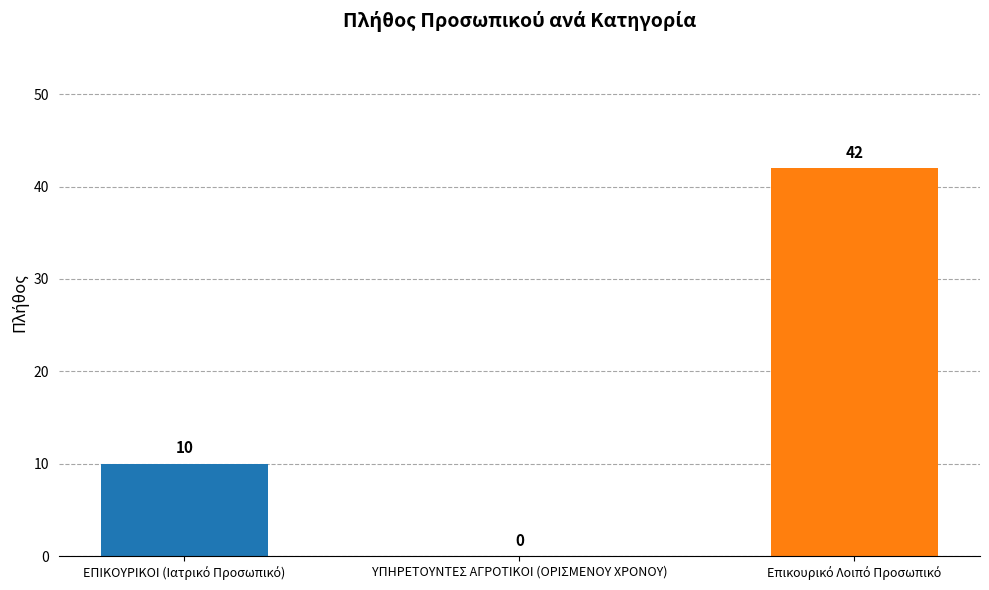

Does the chart contain stacked bars?

No